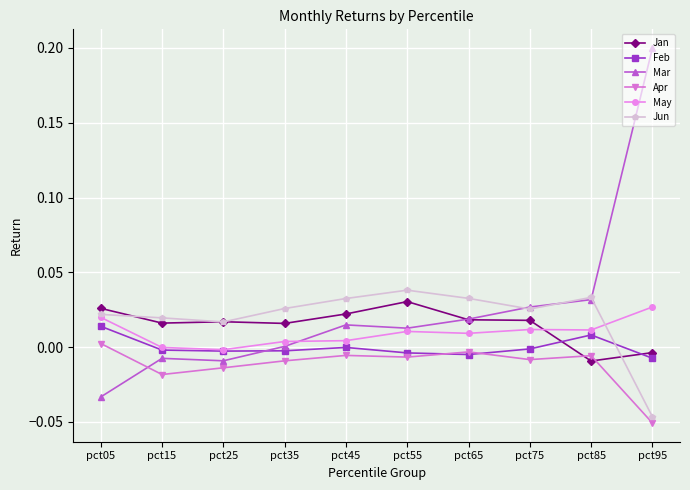

True or false: Apr and May intersect in this chart.

False